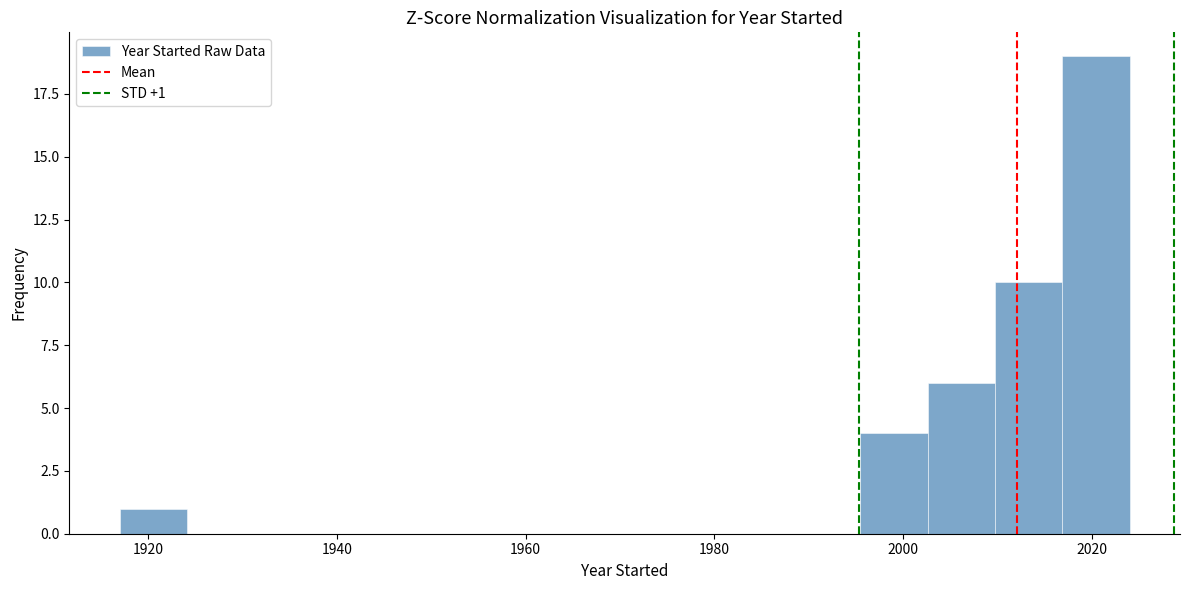

Around what value on the x-axis is the tallest bar? Give the approximate position of its centre, as read against the axis.

2020